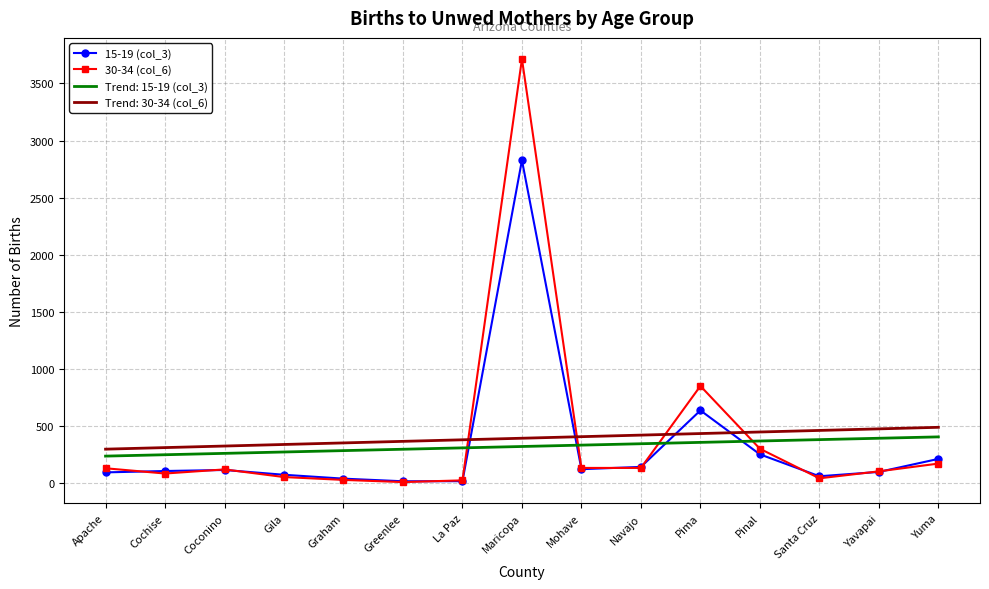

Is the value of 30-34 (col_6) at Pima greater than the value of Trend: 30-34 (col_6) at Greenlee?

Yes